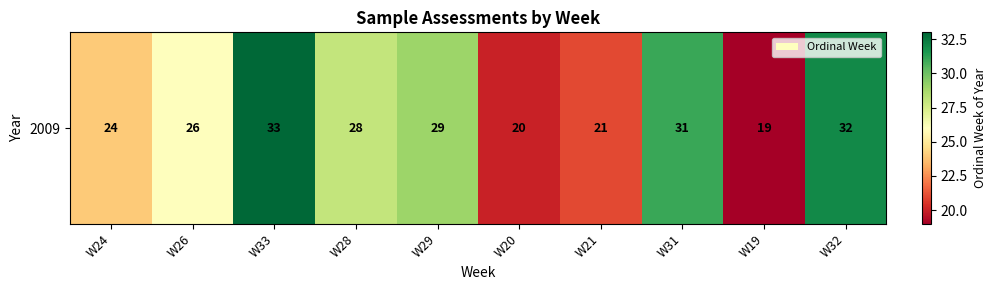

Reading right to left, transcribe all the data shown in this chart.

W32=32	W19=19	W31=31	W21=21	W20=20	W29=29	W28=28	W33=33	W26=26	W24=24